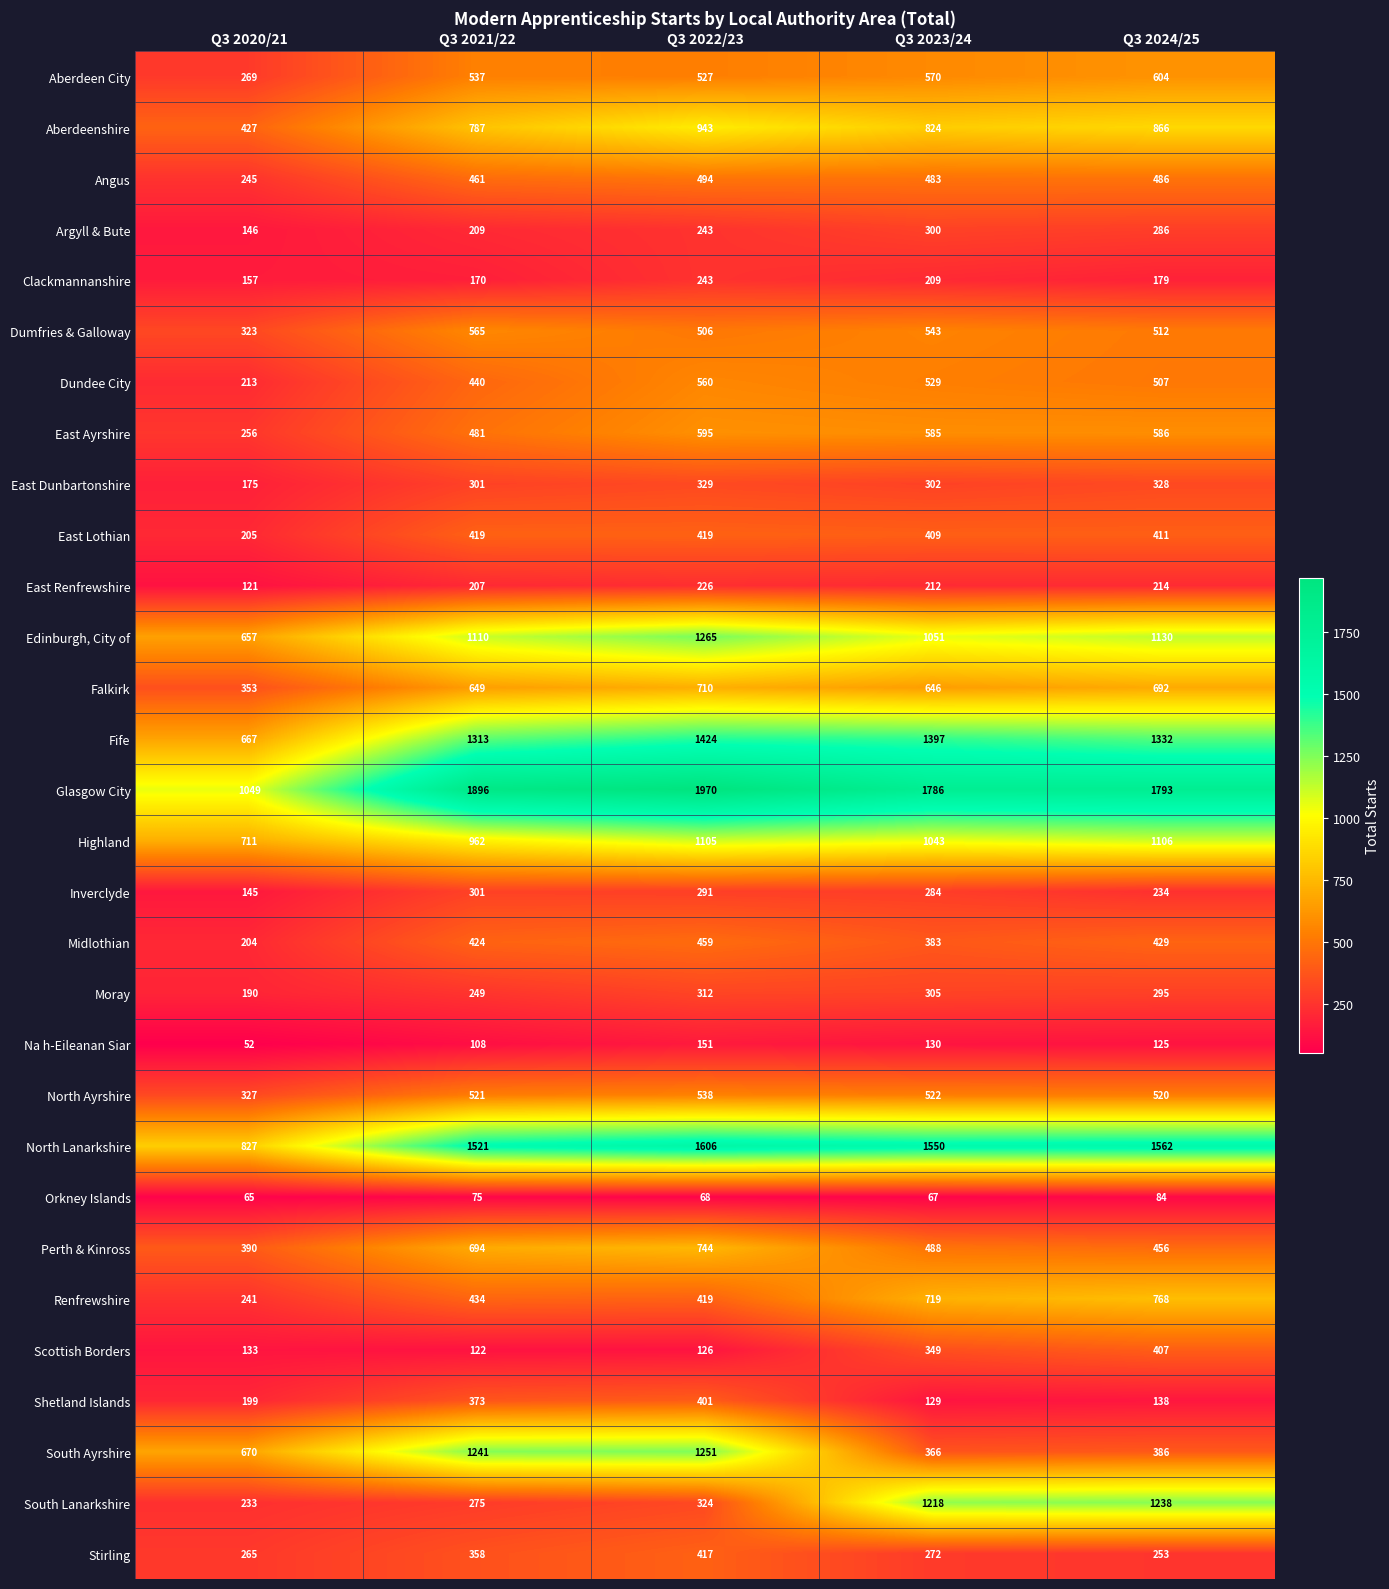

Read the Renfrewshire value at Q3 2021/22, to the nearest 100.

400